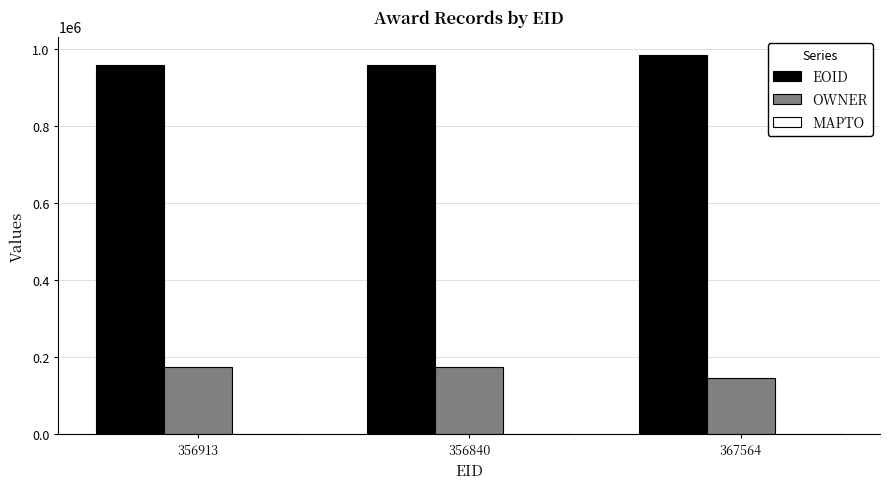

List the series in order of their peak value, lowest first.

OWNER, EOID